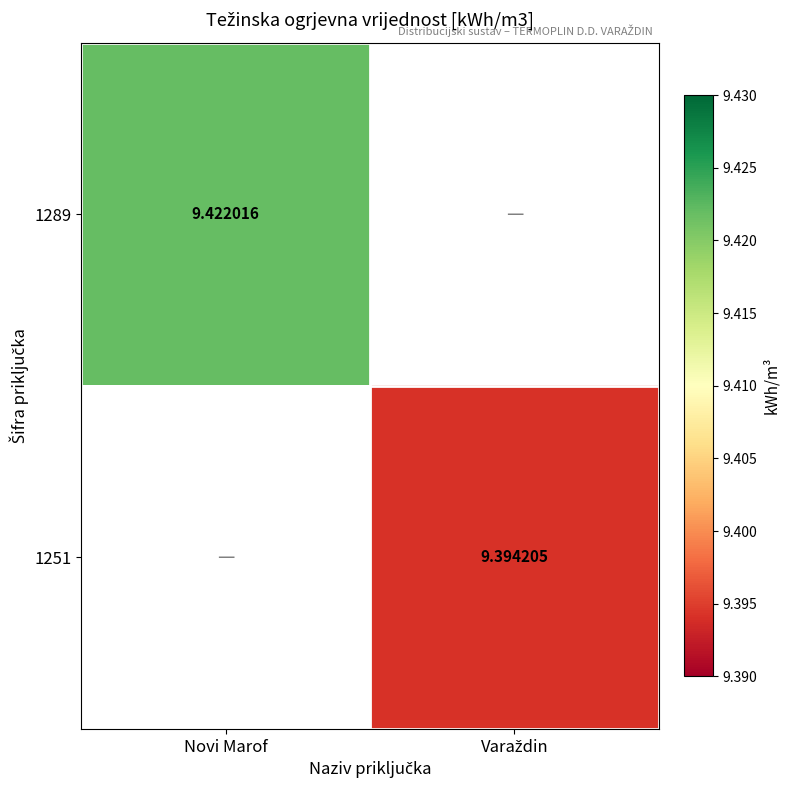

At how many categories does at least one series exceed 9?

2